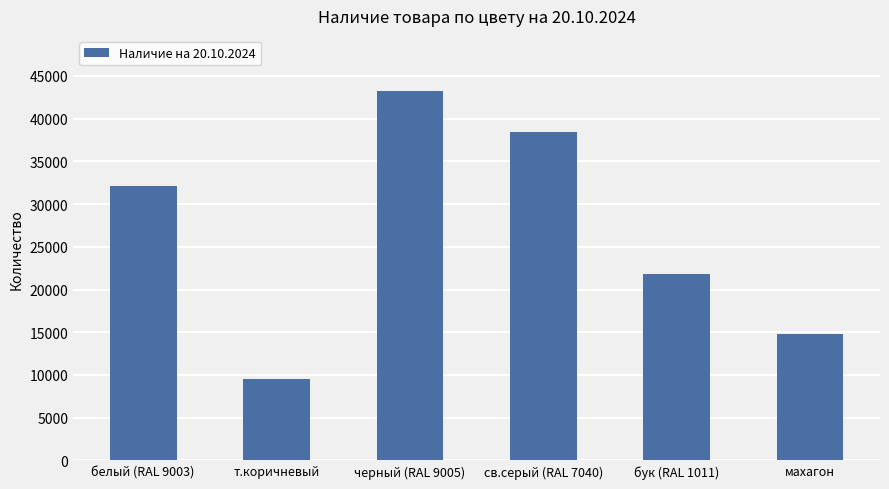

What is the maximum value shown in the chart?

43204